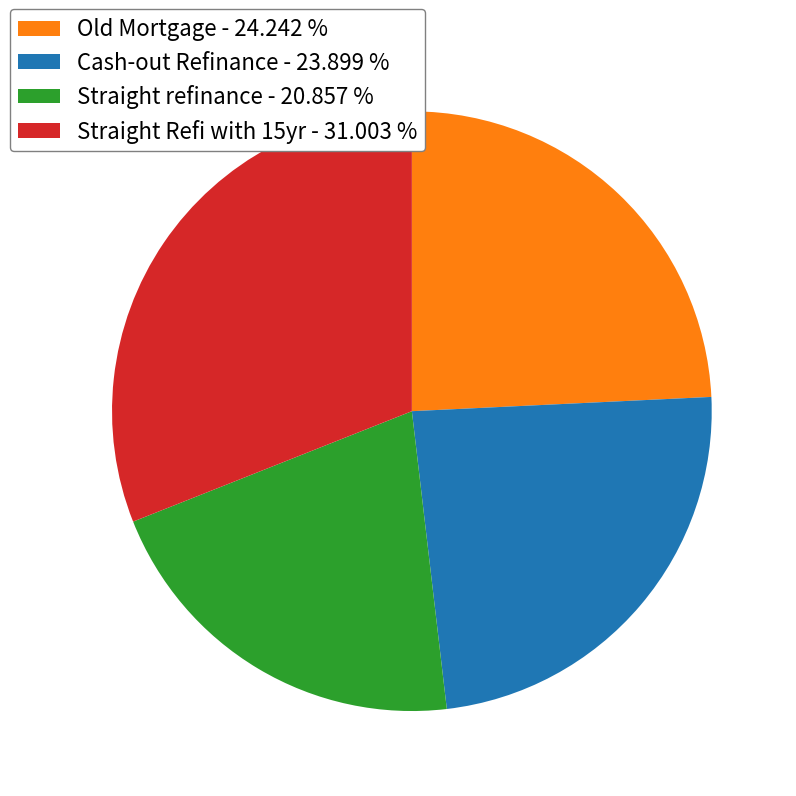

Is the sum of Straight Refi with 15yr and Cash-out Refinance greater than half?

Yes